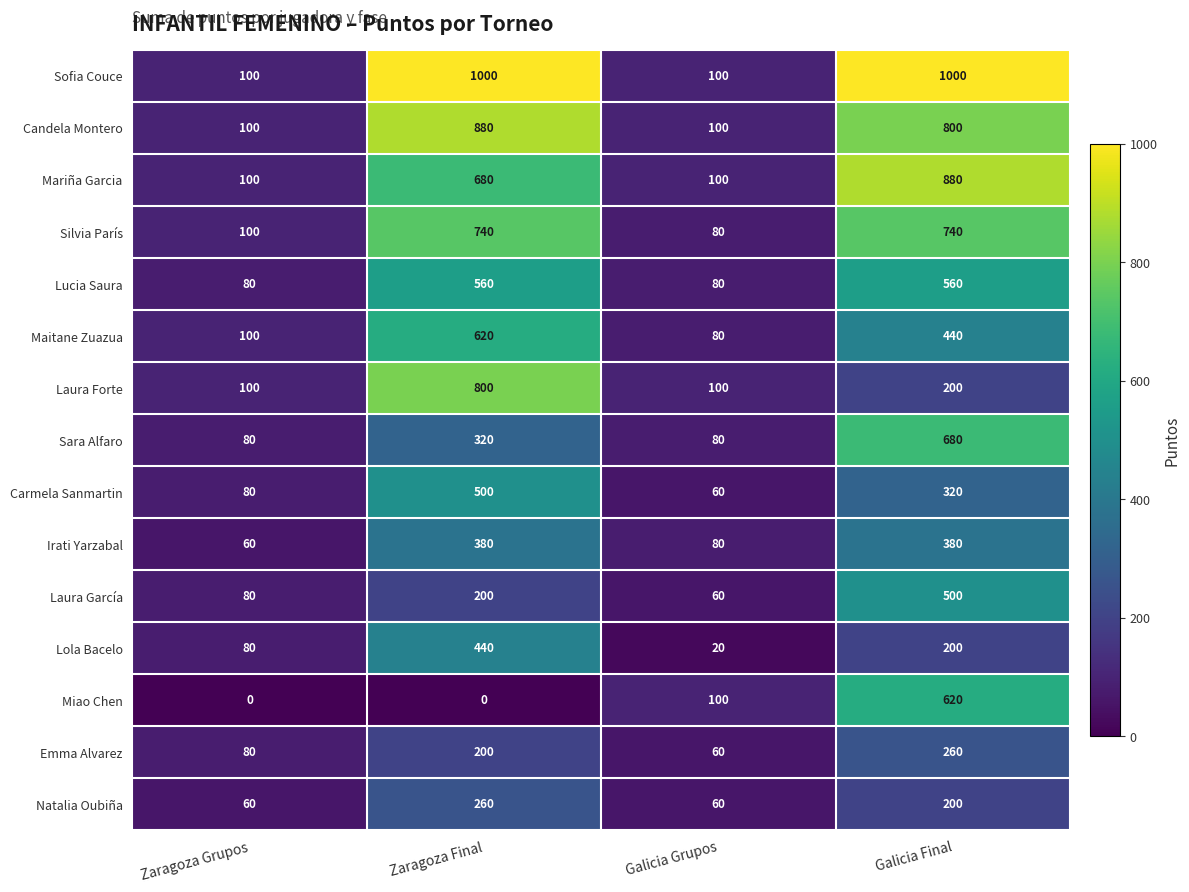

What is the difference between the second highest and second lowest values in the Lola Bacelo series?

120